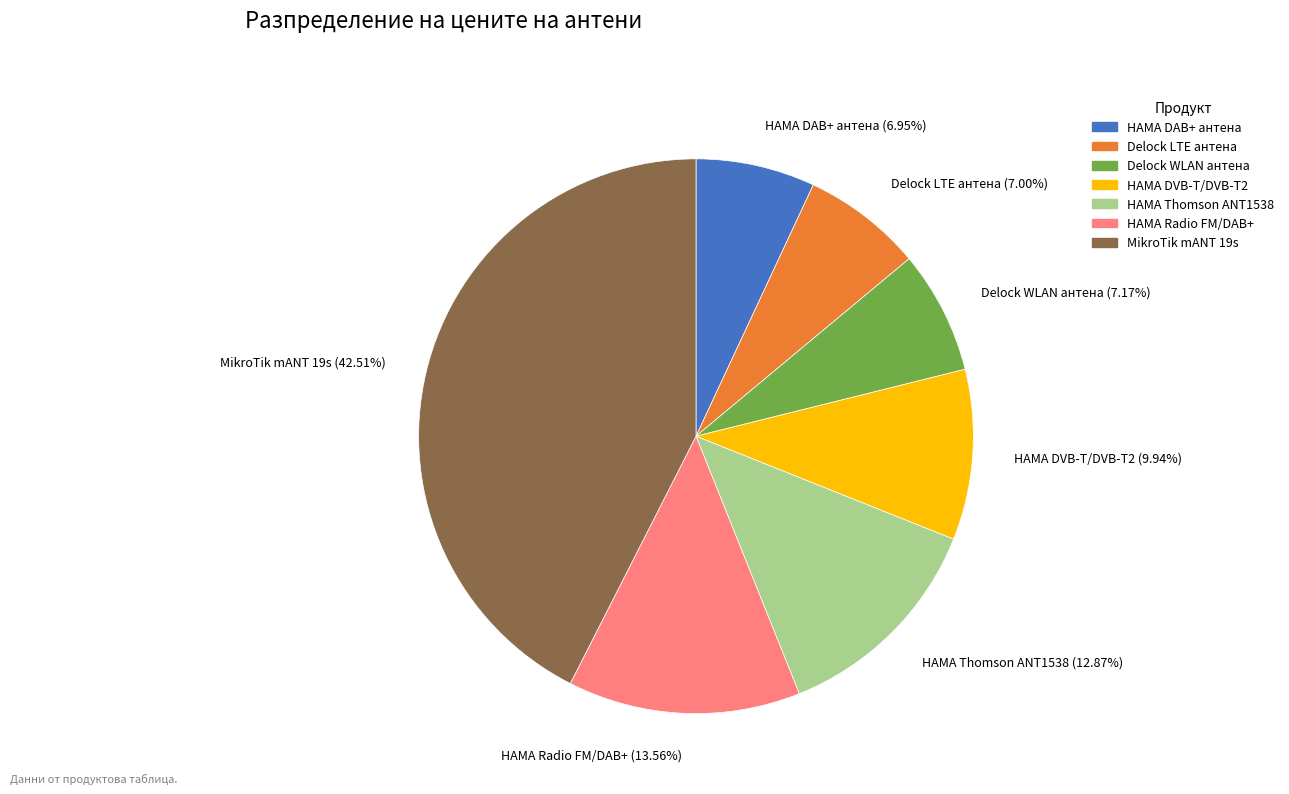

Approximately how many times larger is the value at Delock WLAN антена (7.17%) compared to HAMA Thomson ANT1538 (12.87%)?

0.6